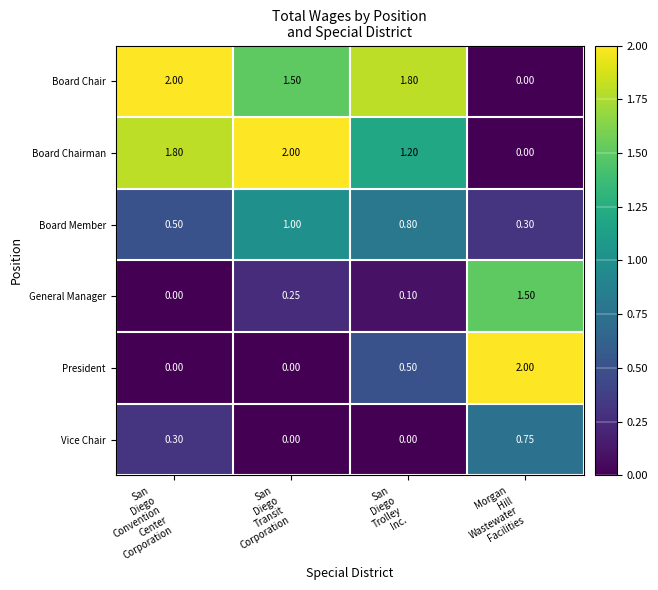

What is the maximum value shown in the chart?

2.0